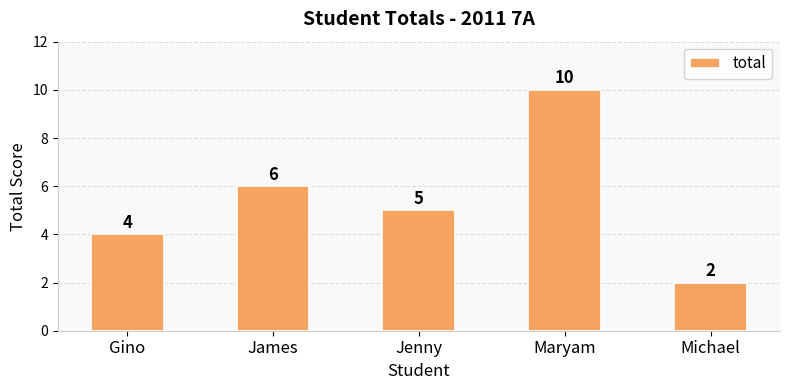

Rank the categories by value from highest to lowest.

Maryam, James, Jenny, Gino, Michael